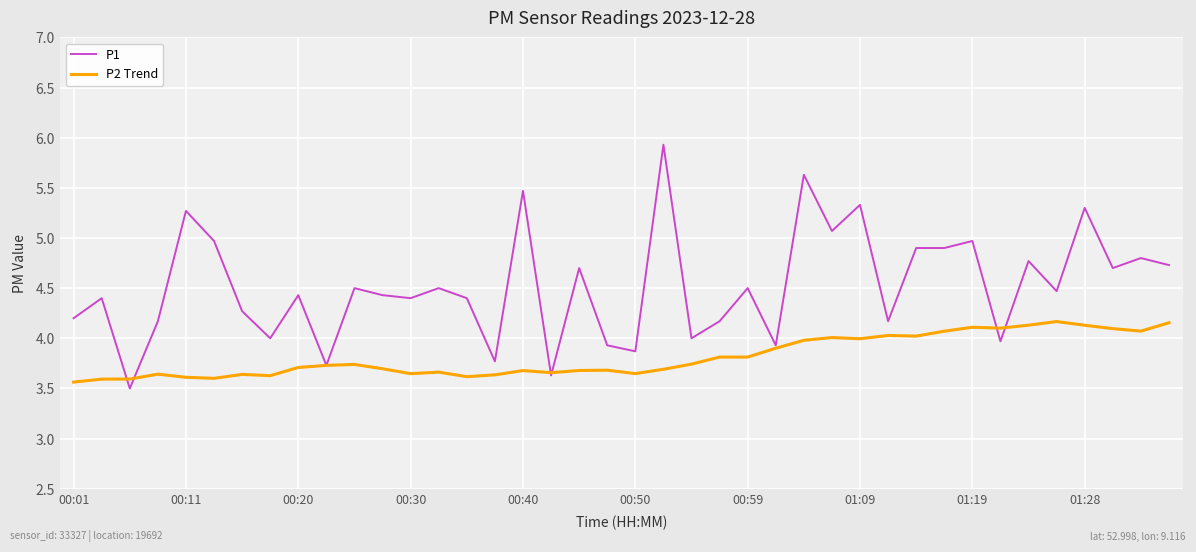

How many distinct data groups are displayed?

2